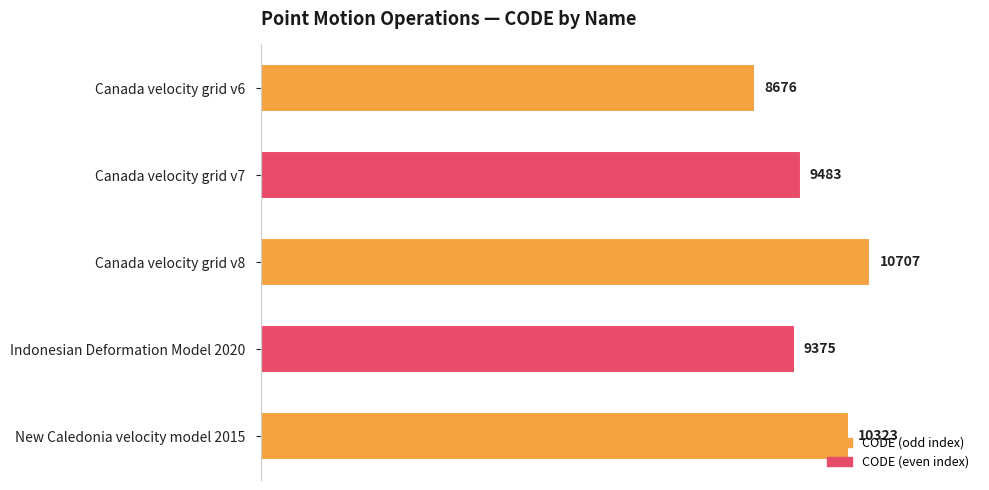

What is the approximate value at Canada velocity grid v8?

10707